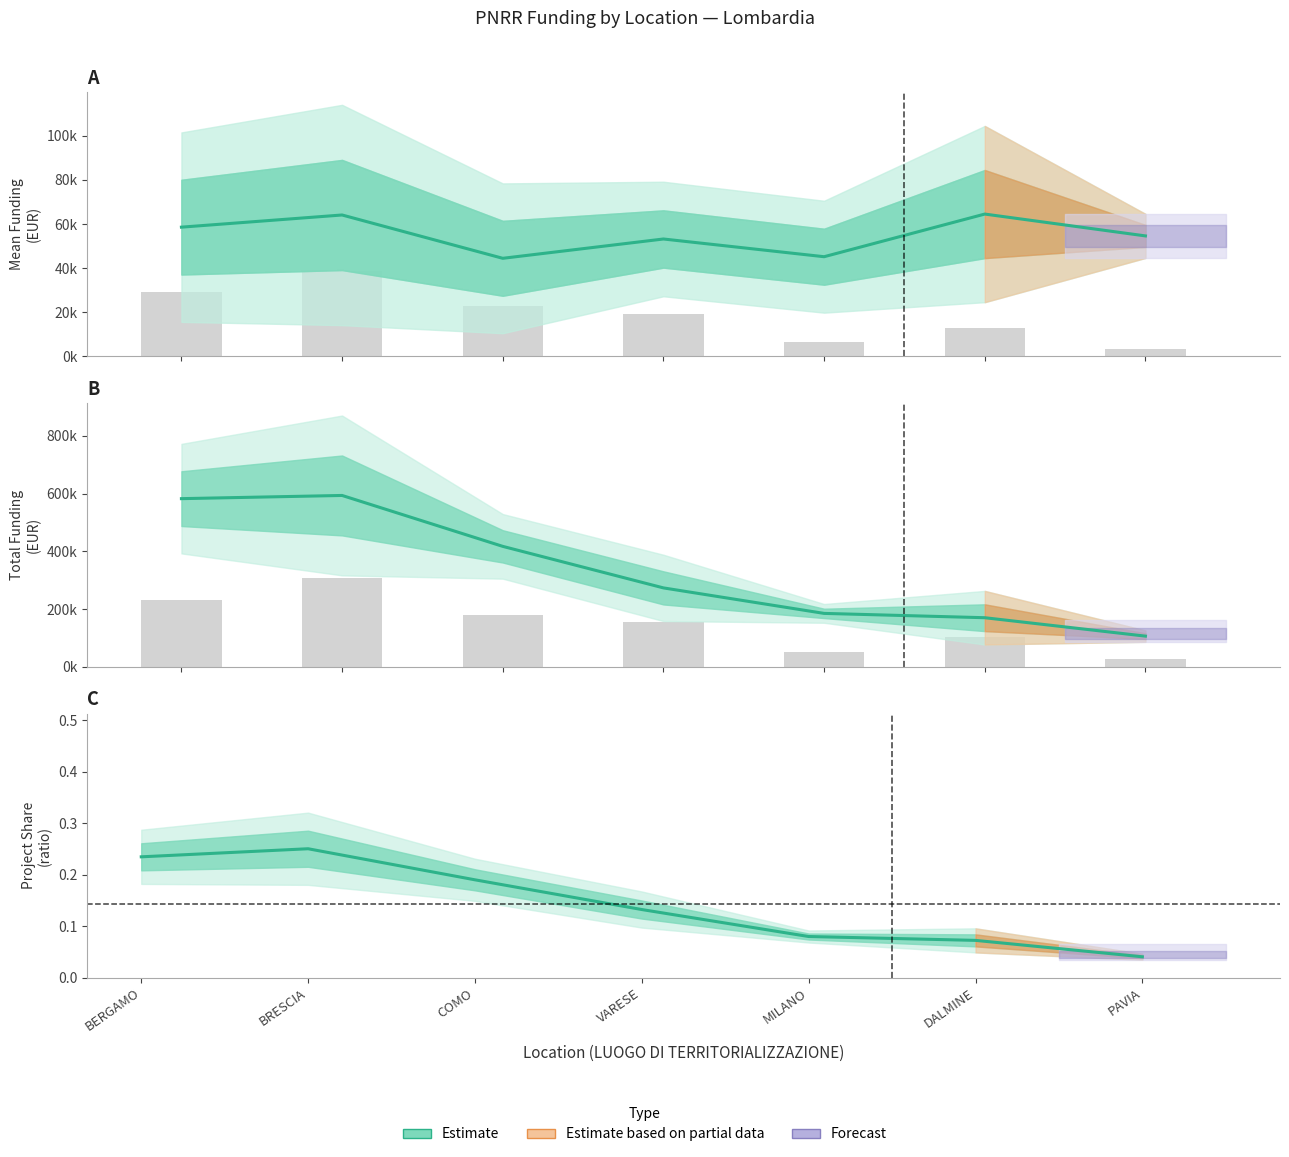

True or false: the data shows 0.4 at BERGAMO.

False